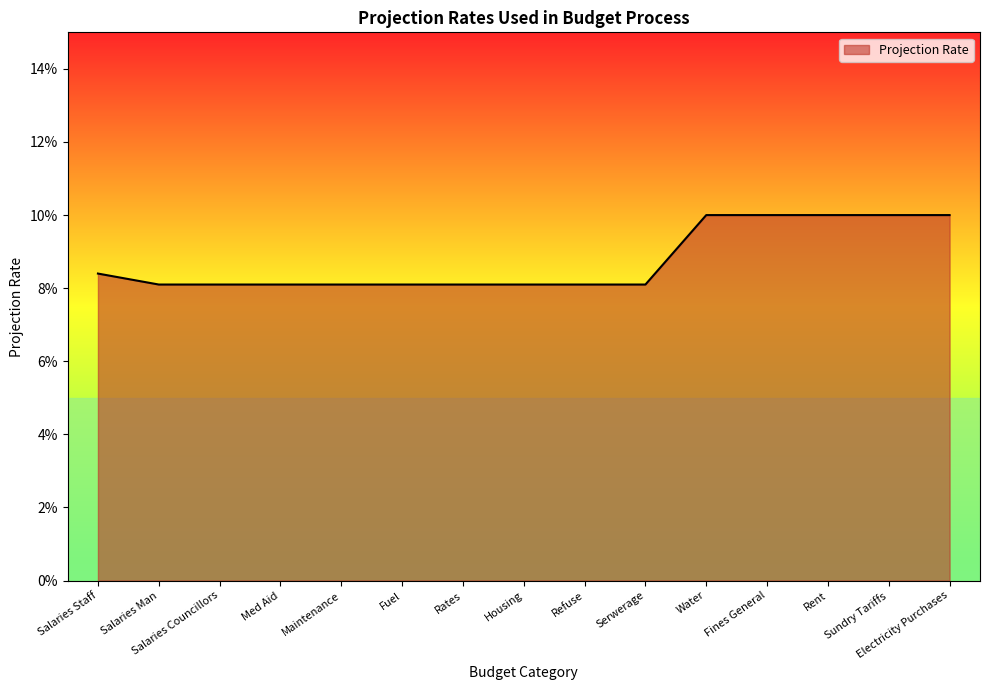

Which category has the highest value across all series?

Water